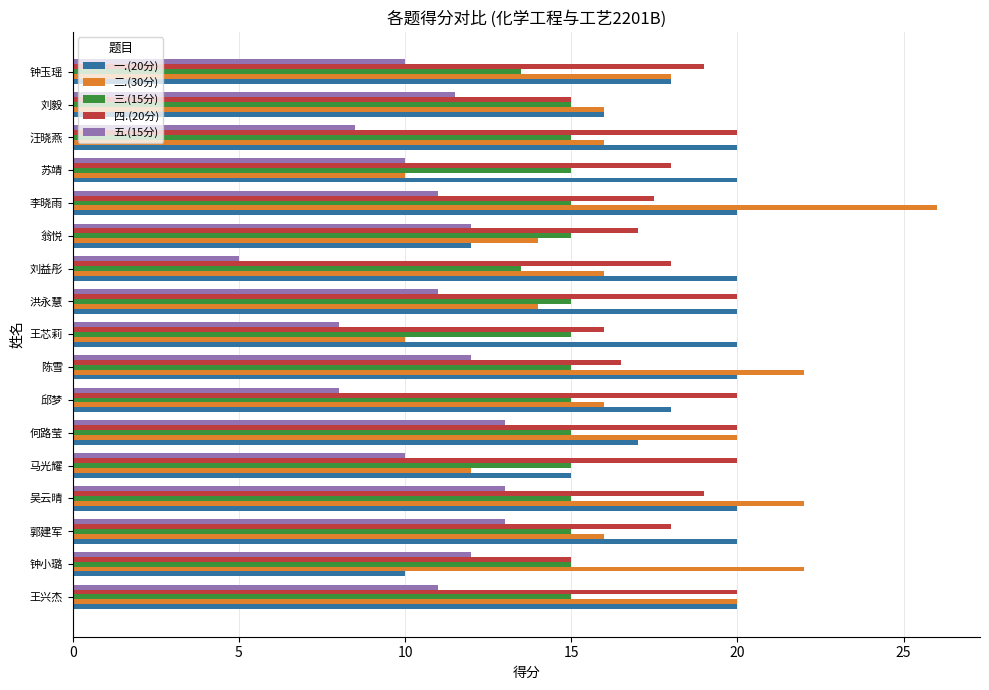

How many values in the 一.(20分) series are below 20?

7